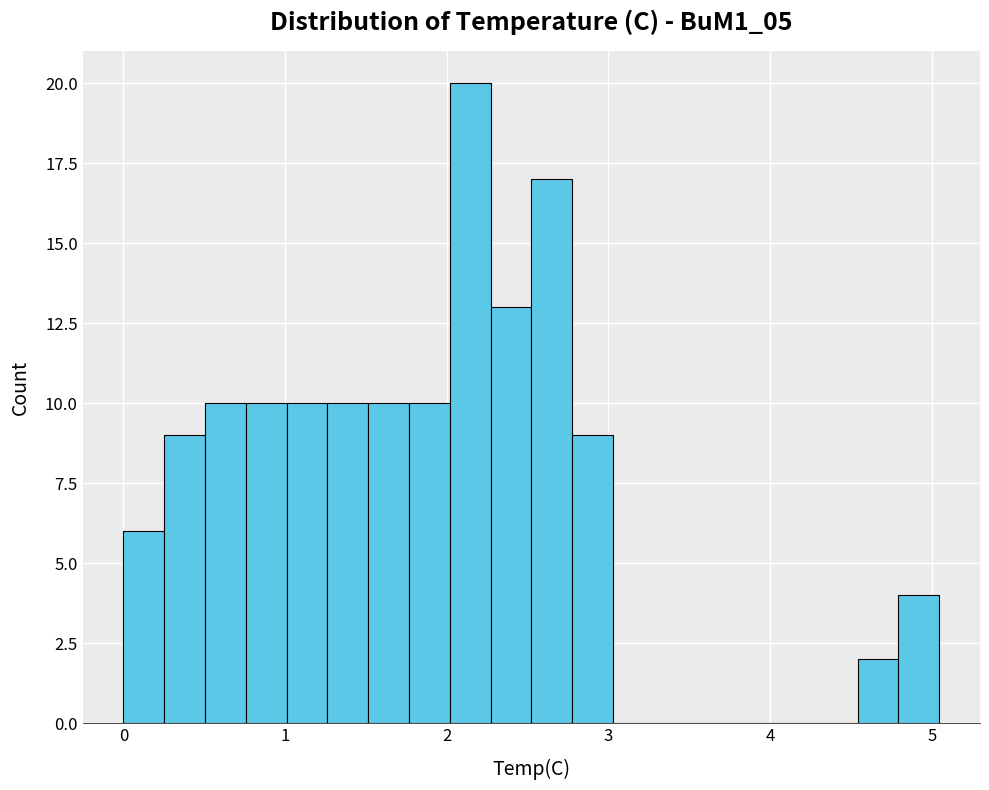

Around what value on the x-axis is the tallest bar? Give the approximate position of its centre, as read against the axis.

2.1